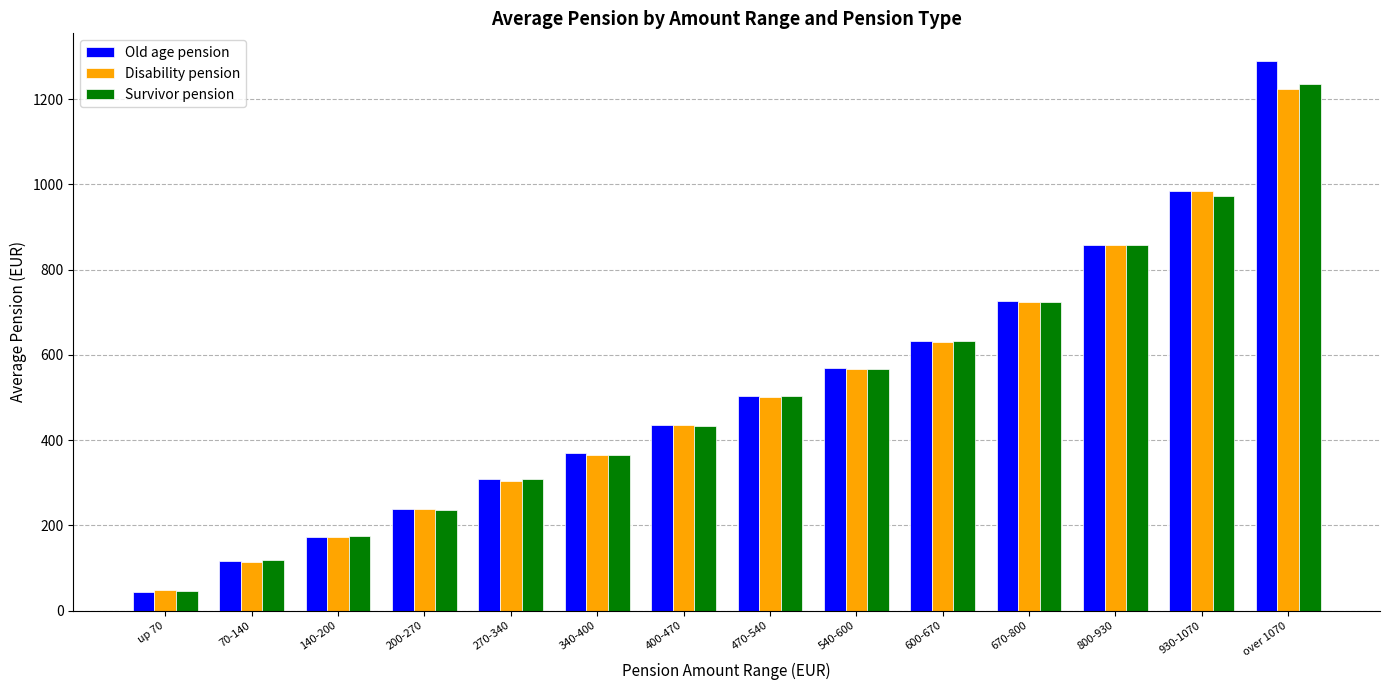

List the labels in order of Survivor pension value, largest first.

over 1070, 930-1070, 800-930, 670-800, 600-670, 540-600, 470-540, 400-470, 340-400, 270-340, 200-270, 140-200, 70-140, up 70